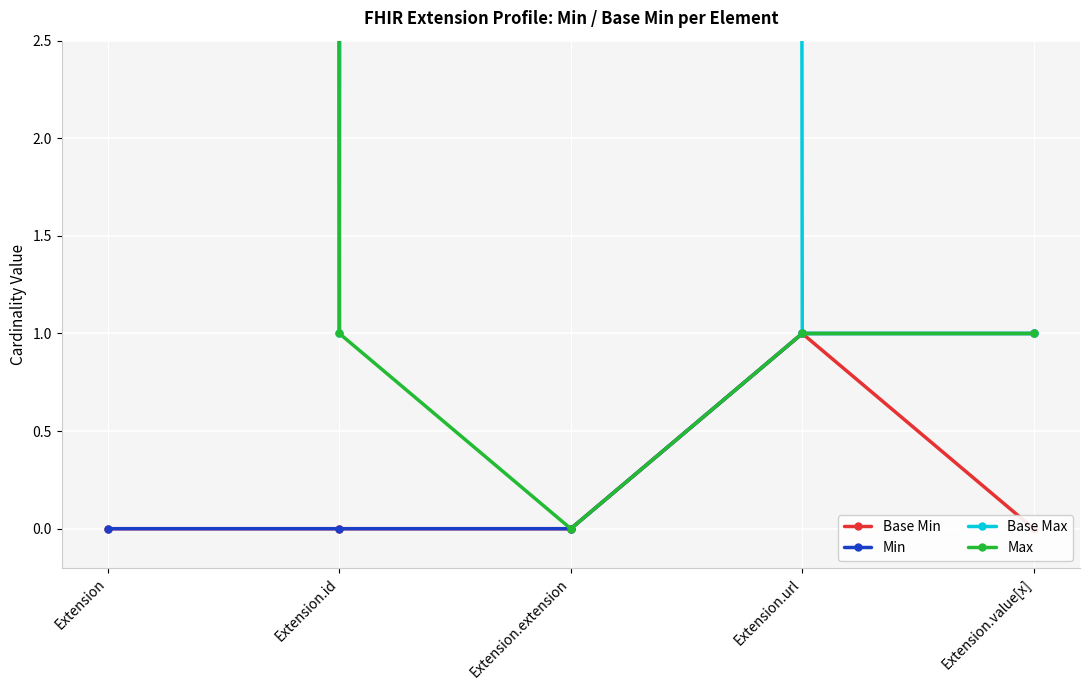

At which label does Base Min reach its minimum?

Extension